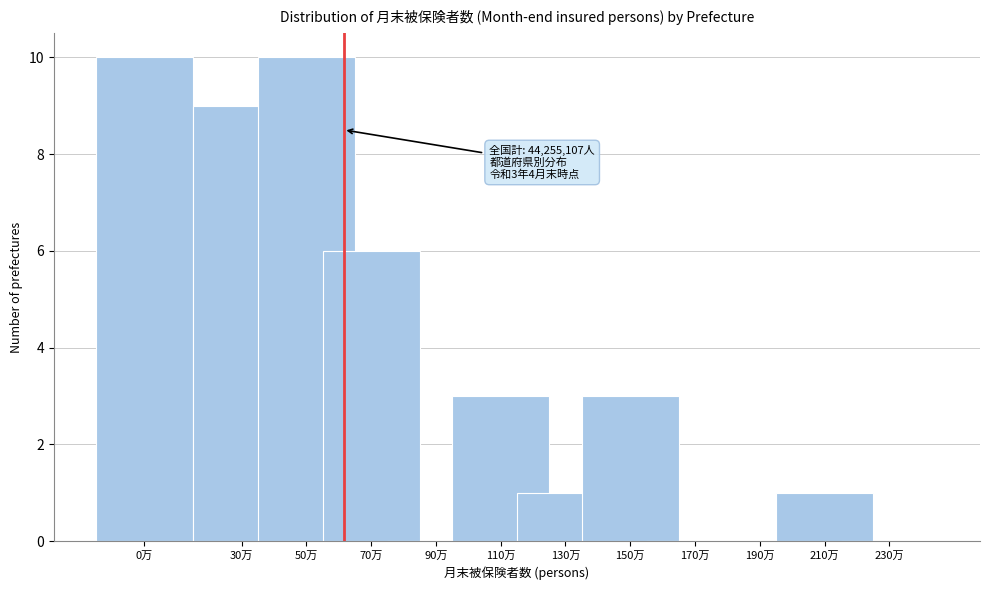

Reading right to left, extract all data points from this chart.

230万=0	210万=1	190万=0	170万=0	150万=3	130万=1	110万=3	90万=0	70万=6	50万=10	30万=9	0万=10